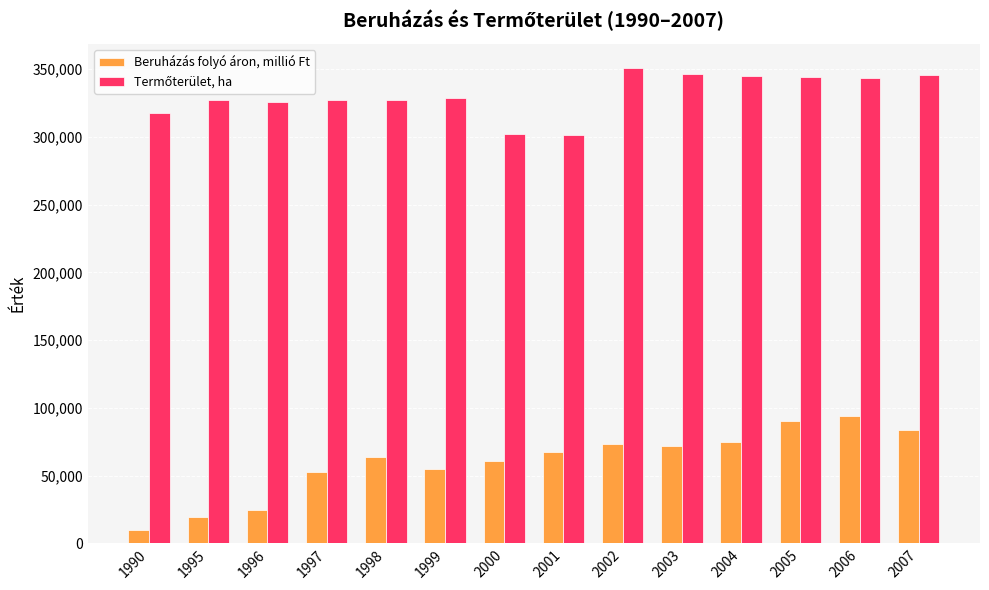

What is the value of the Beruházás folyó áron, millió Ft bar at the 13th from the left?

94153